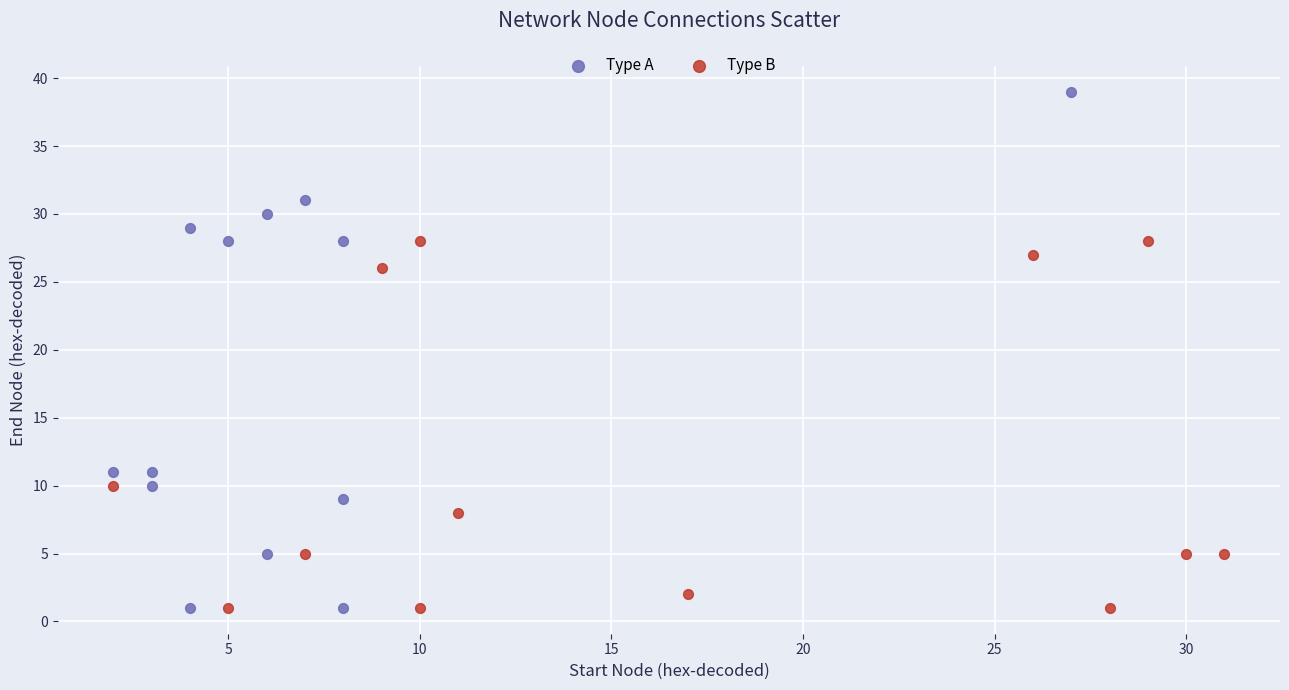

What are all the series names shown in the legend?

Type A, Type B